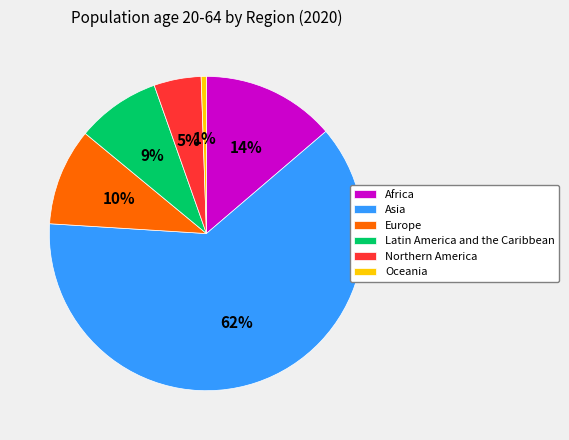

What percentage is the Northern America slice, to the nearest percent?

5%